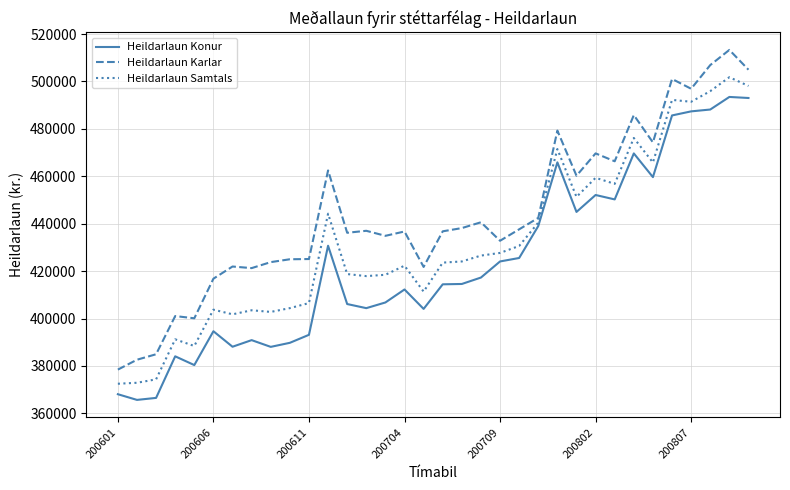

What is the minimum value for Heildarlaun Konur?

365678